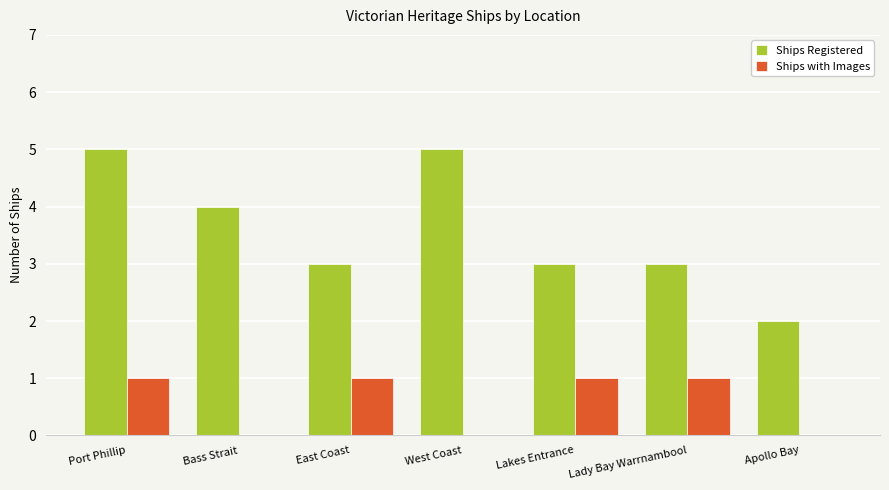

Which series has the largest total across all categories?

Ships Registered